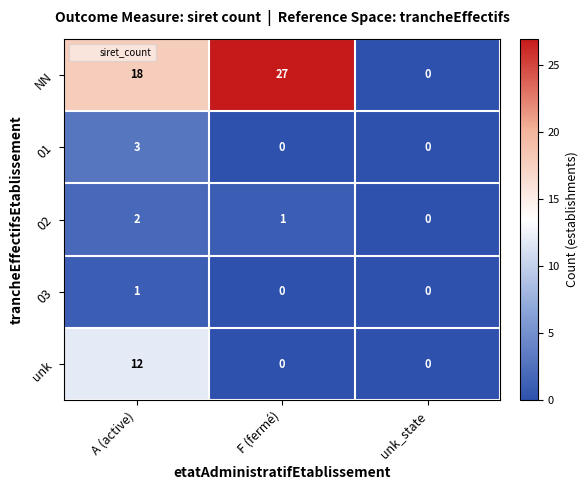

What is the highest value of the unk series?

12